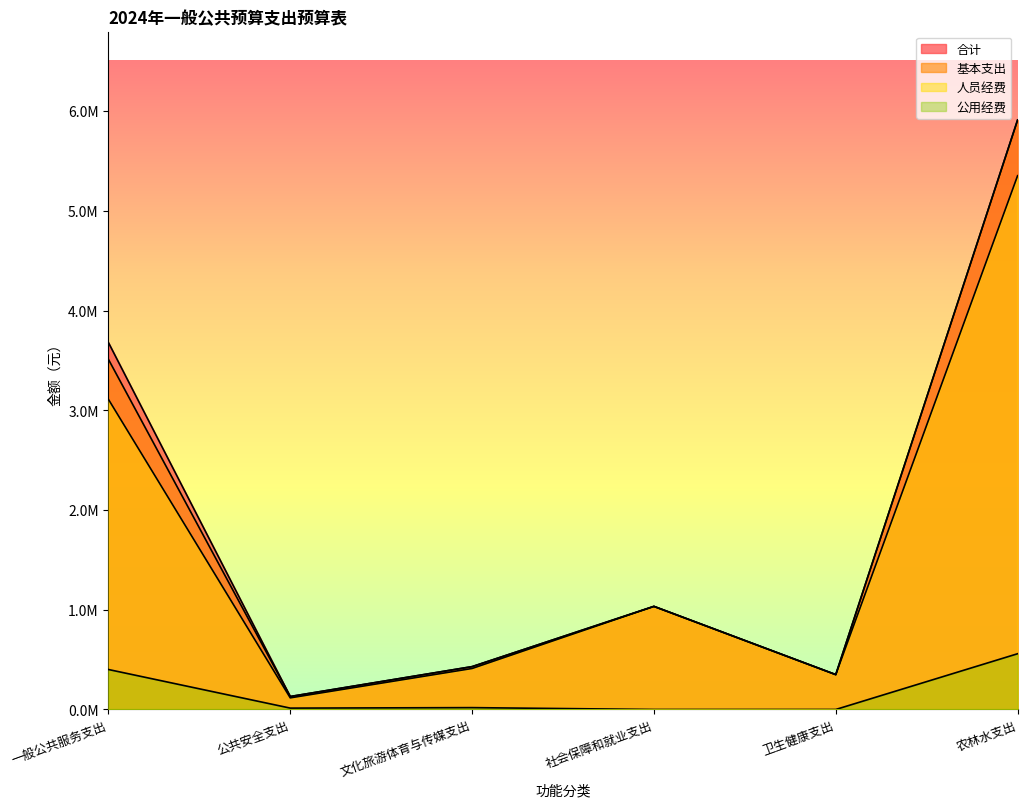

Does the chart display data point markers on the line(s)?

No